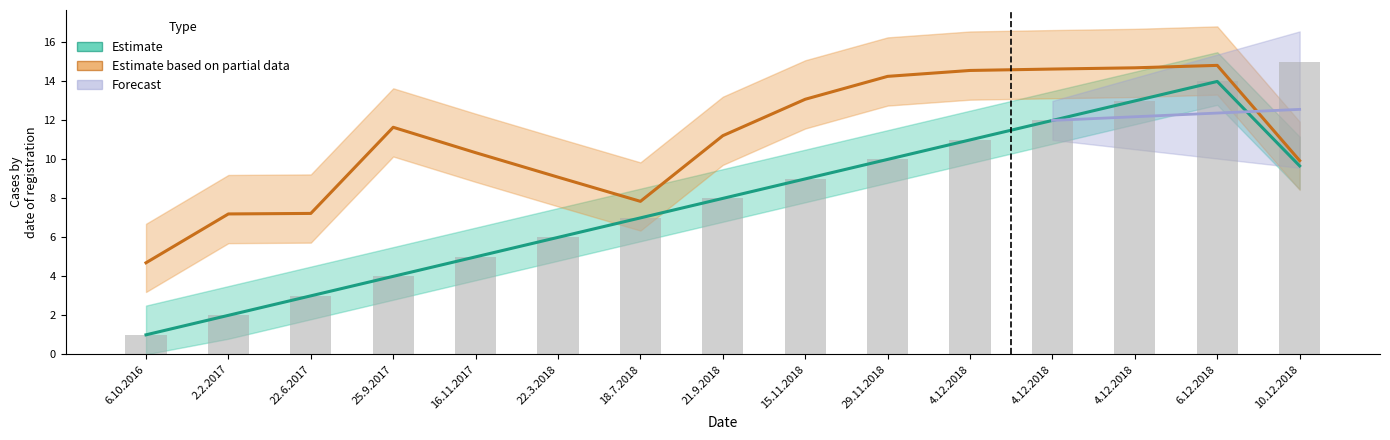

Which series has the widest spread of values?

Estimate